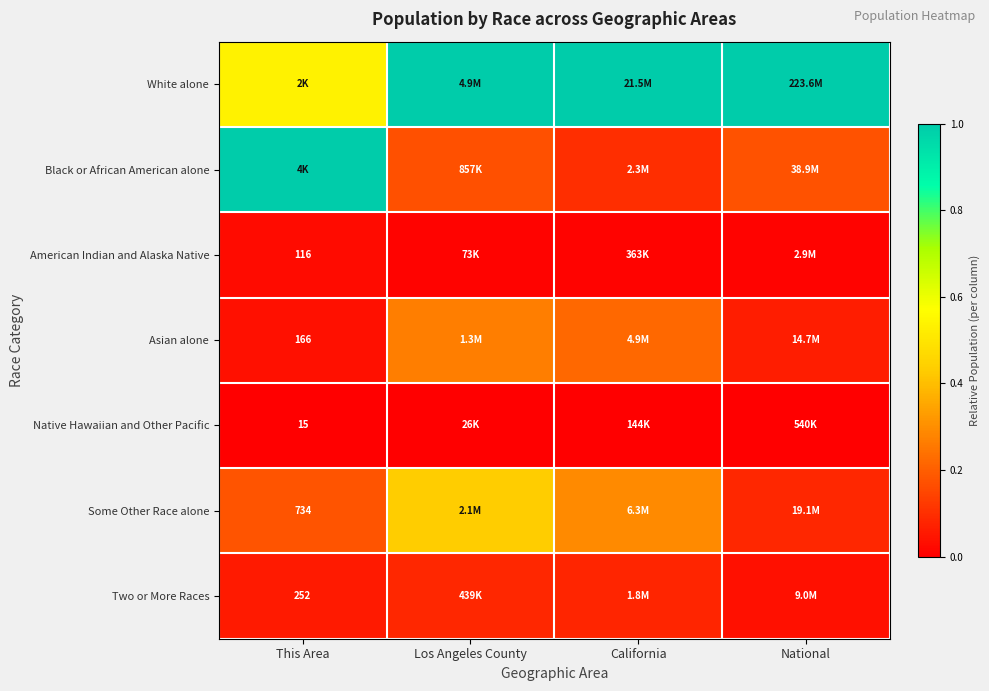

The value of Asian alone at California is 0.3. True or false?

False